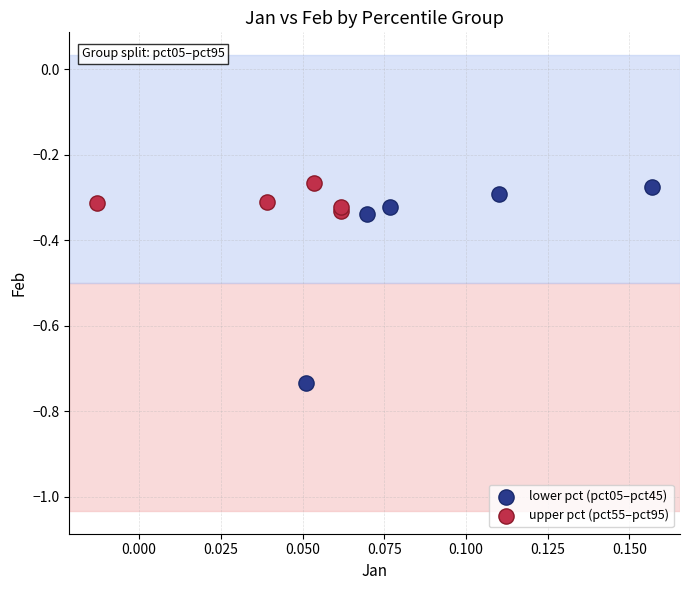

Which series reaches the minimum Y coordinate?

lower pct (pct05–pct45)